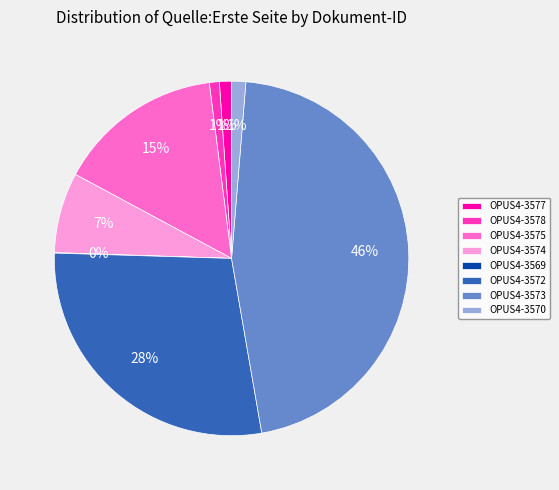

To the nearest percent, what is the difference between the OPUS4-3572 and OPUS4-3578 slice percentages?

27%